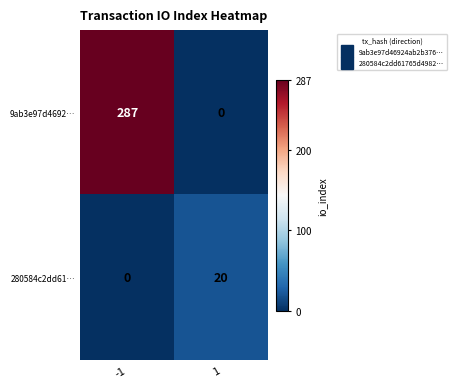

Reading left to right, extract all data points from this chart.

9ab3e97d4692…: -1=287	1=0
280584c2dd61…: -1=0	1=20